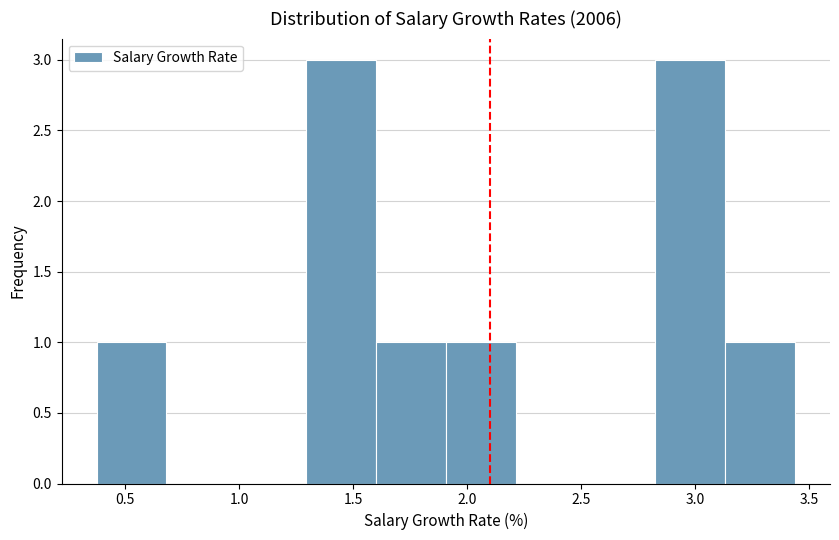

What is the height of the bar covering 1.60 to 1.90 on the x-axis? Neither the bar edges nor the heights are printed on the chart, so give them approximately, as read against the axes.

1